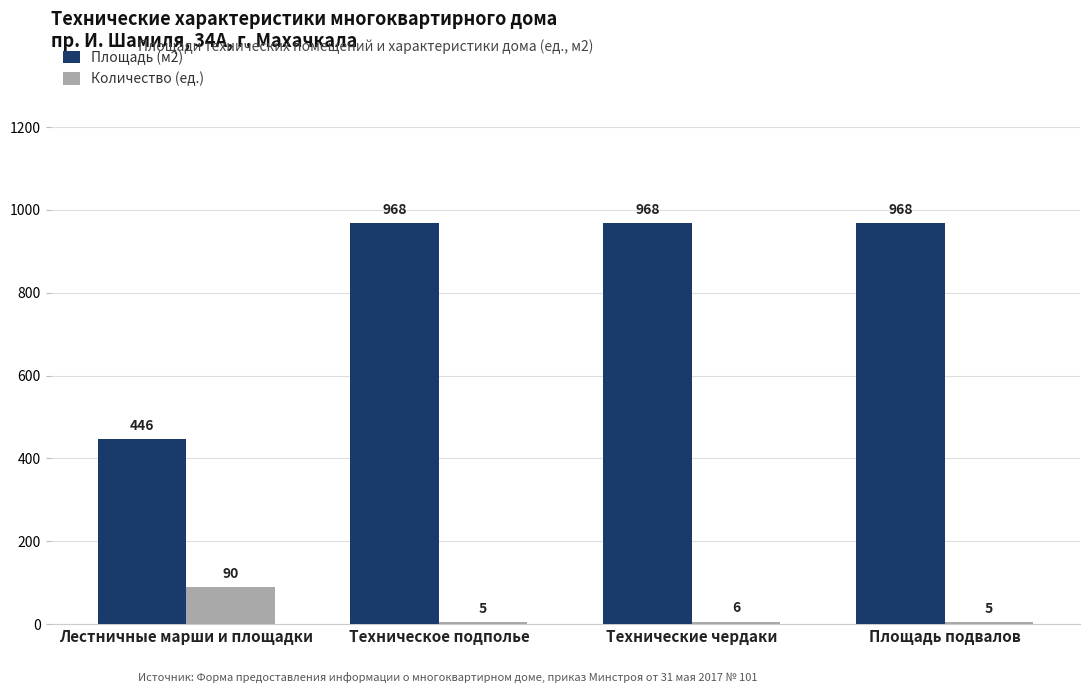

At which category is the sum across all series the highest?

Технические чердаки